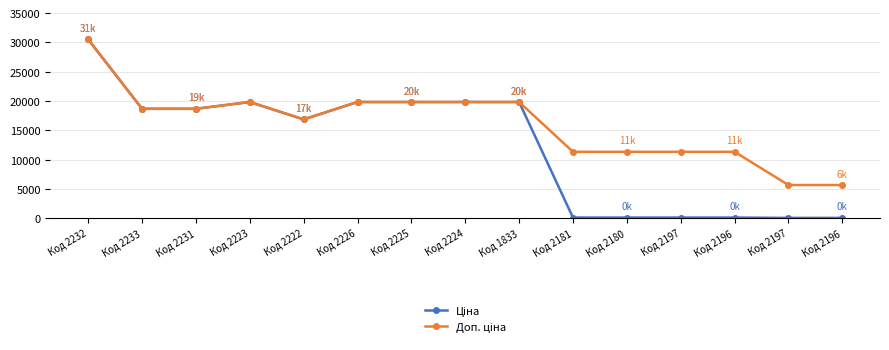

True or false: Ціна and Доп. ціна cross at least once.

False